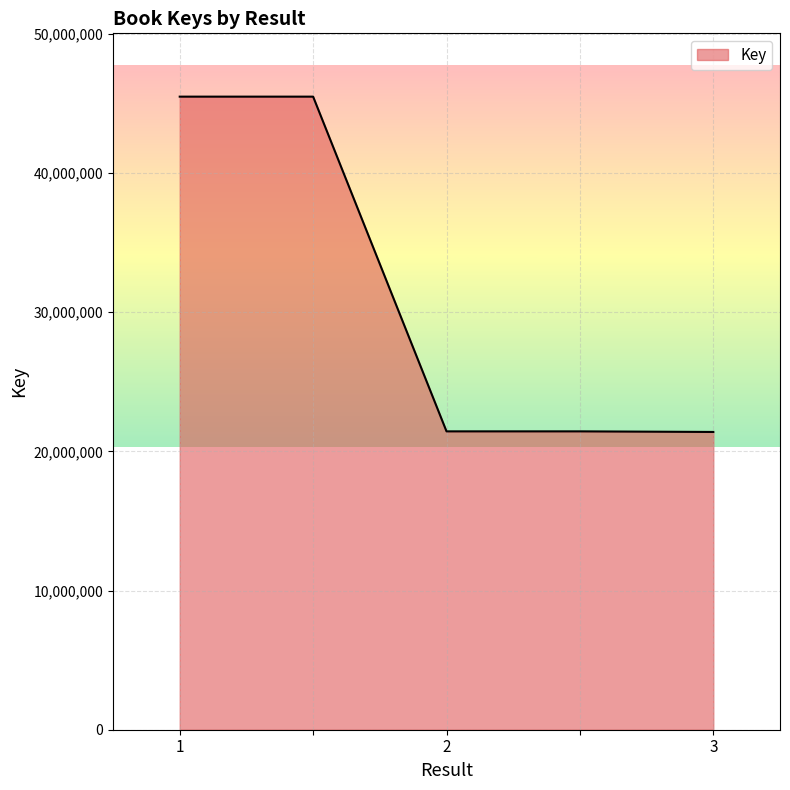

Count the number of categories in the chart.

5